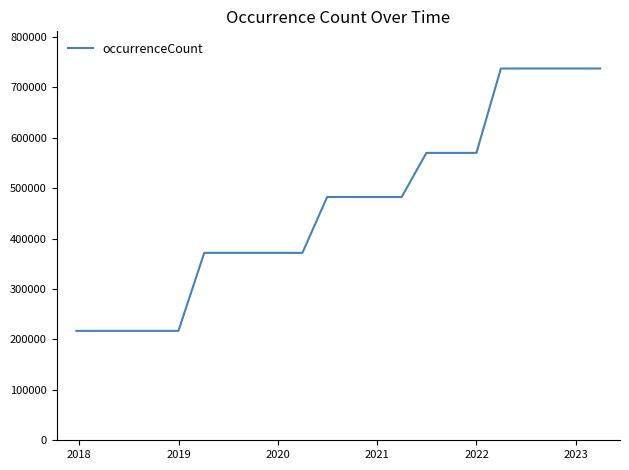

What is the minimum value shown in the chart?

217057